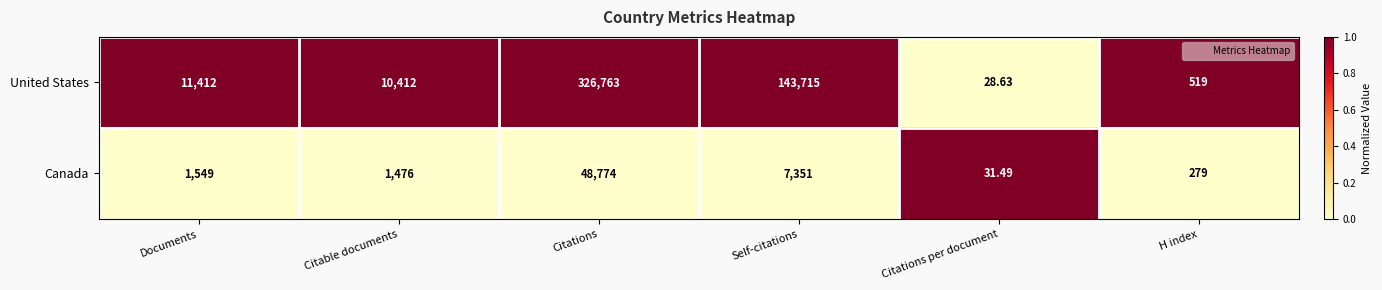

What is the total value across all series at H index?

798.0